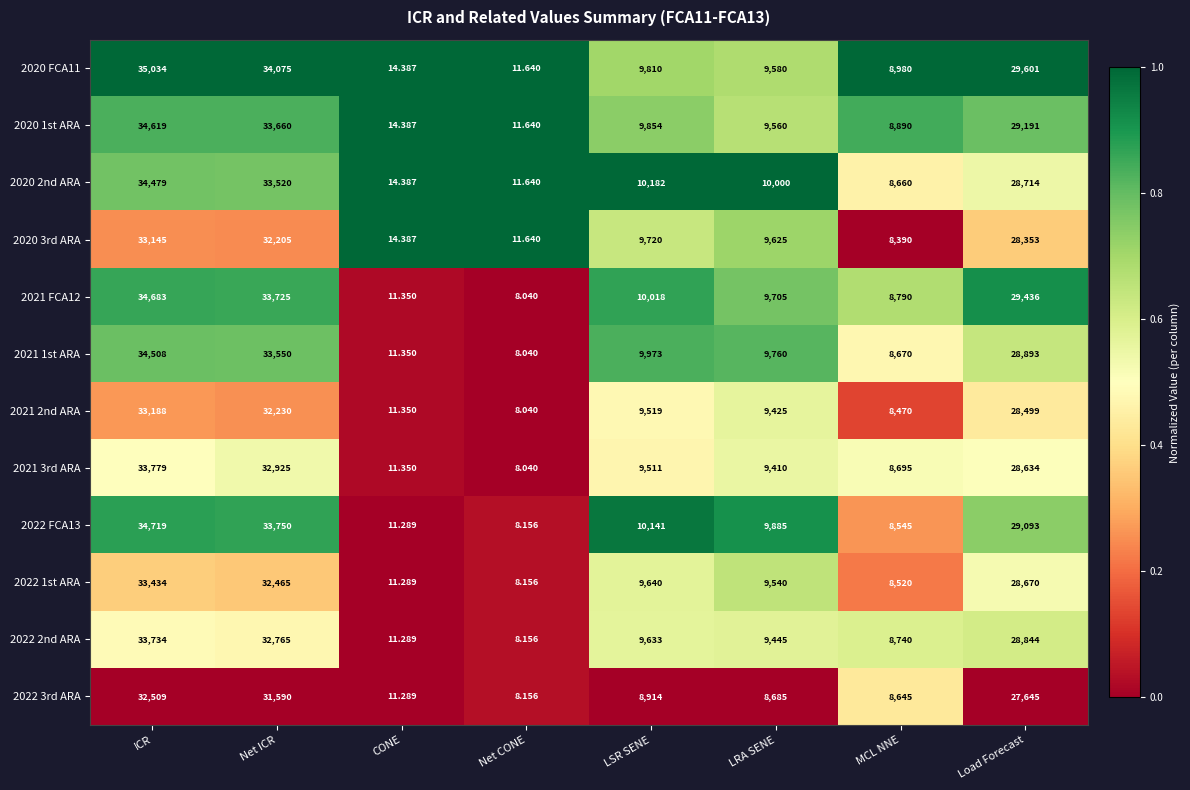

At which category is the sum across all series the highest?

ICR